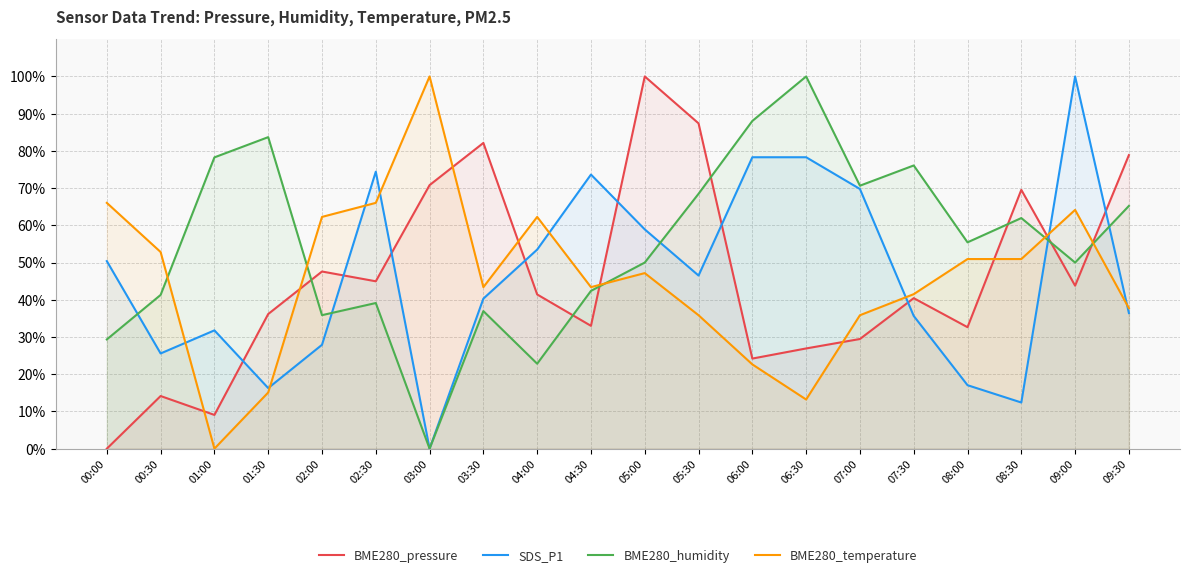

How many data points in BME280_humidity are above 55?

10